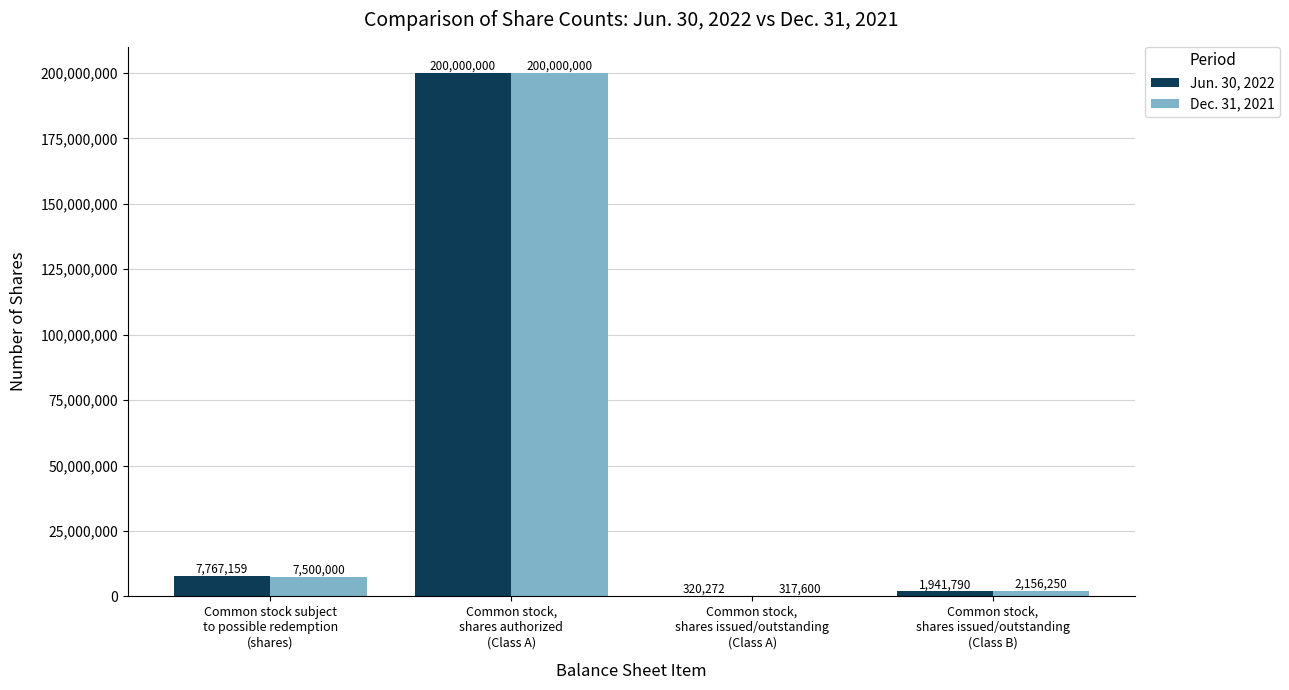

What is the greatest value displayed?

200000000